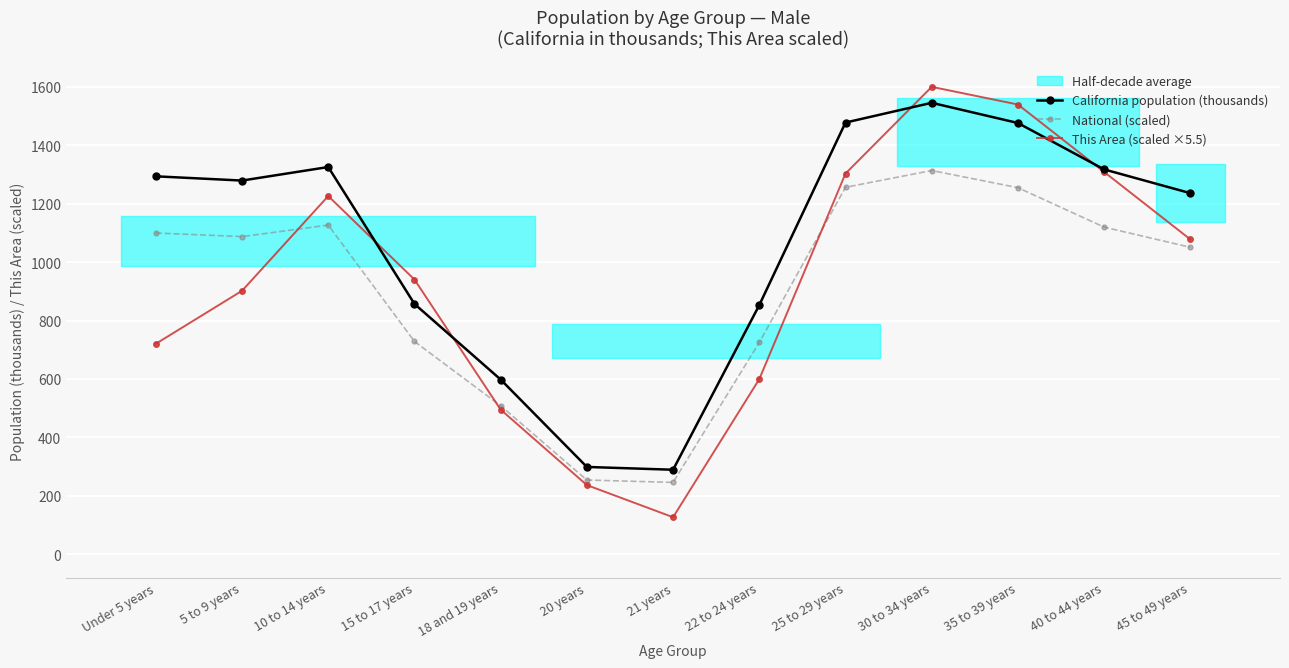

Which has a higher value, 30 to 34 years or 18 and 19 years?

30 to 34 years